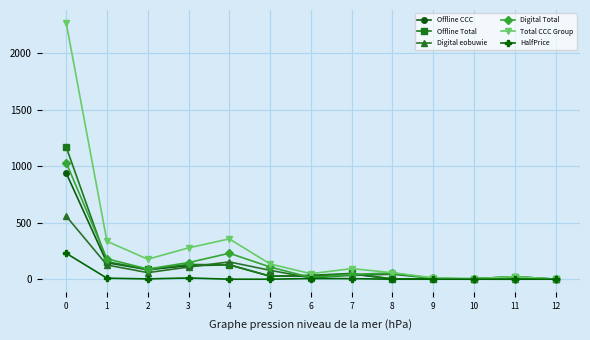

How many distinct data groups are displayed?

6